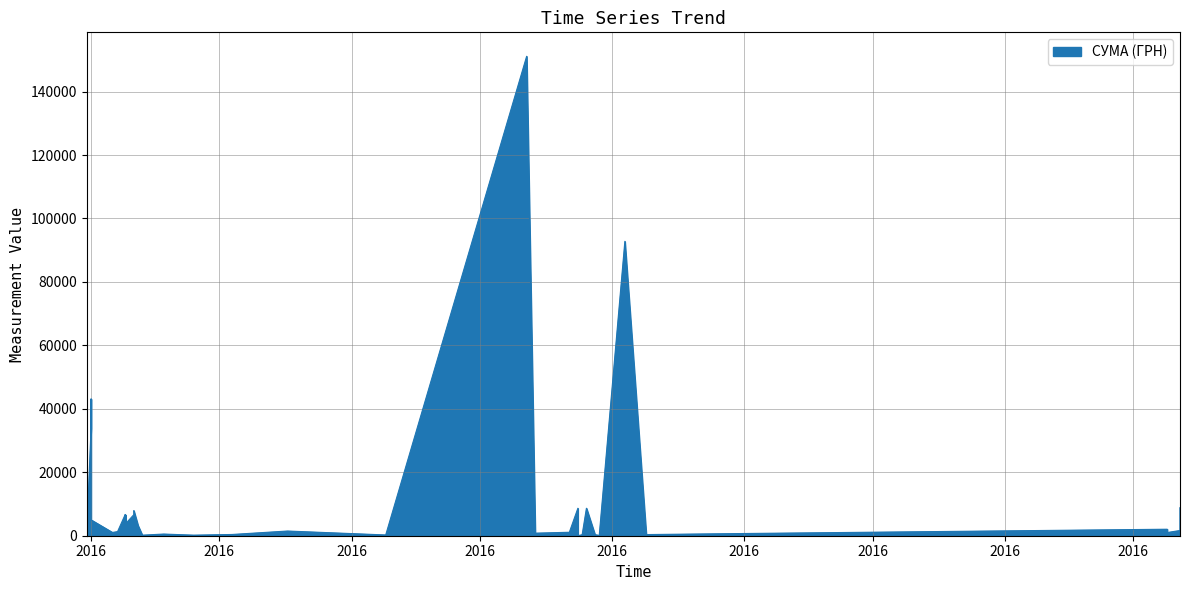

Between 25.08.2016 and 24.07.2016, which is larger?

24.07.2016